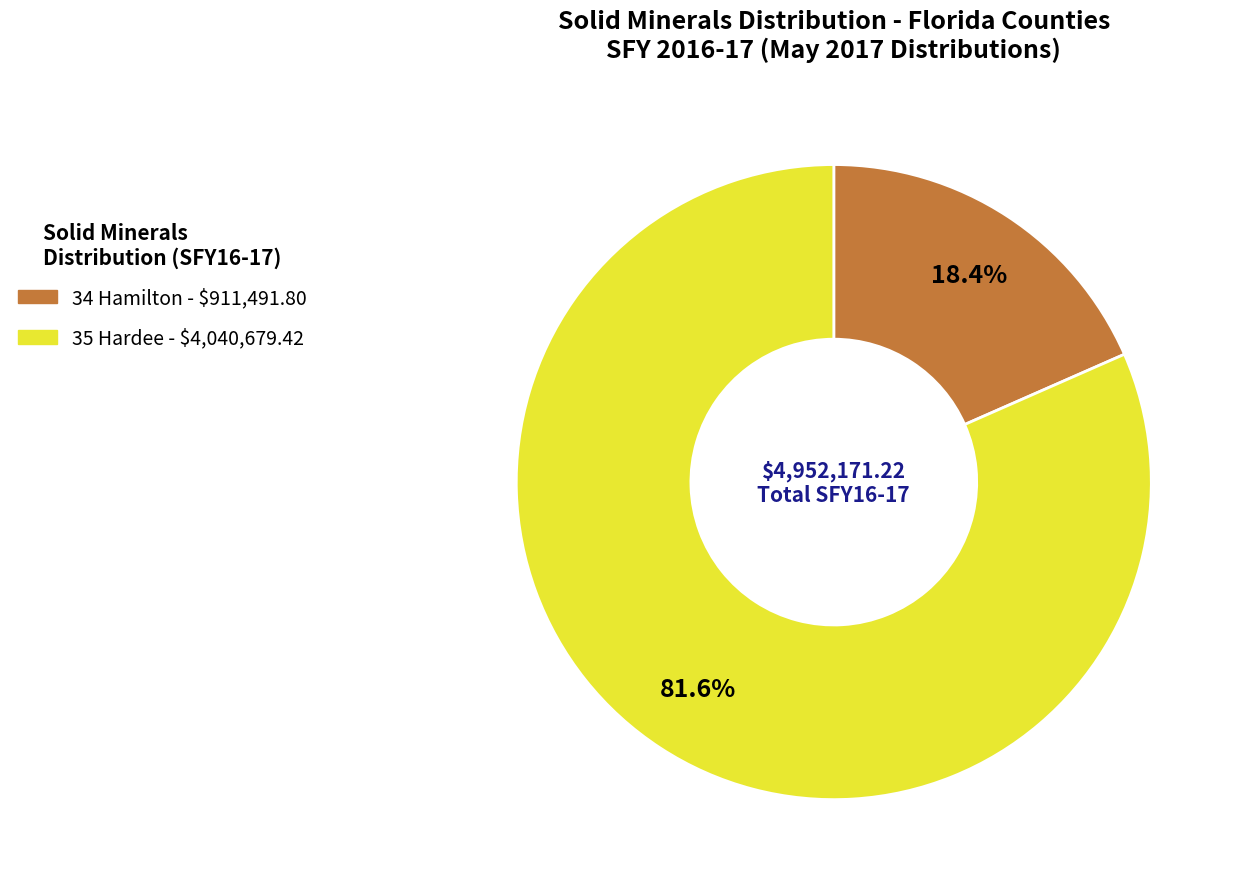

Rank the categories by value from lowest to highest.

34 Hamilton, 35 Hardee